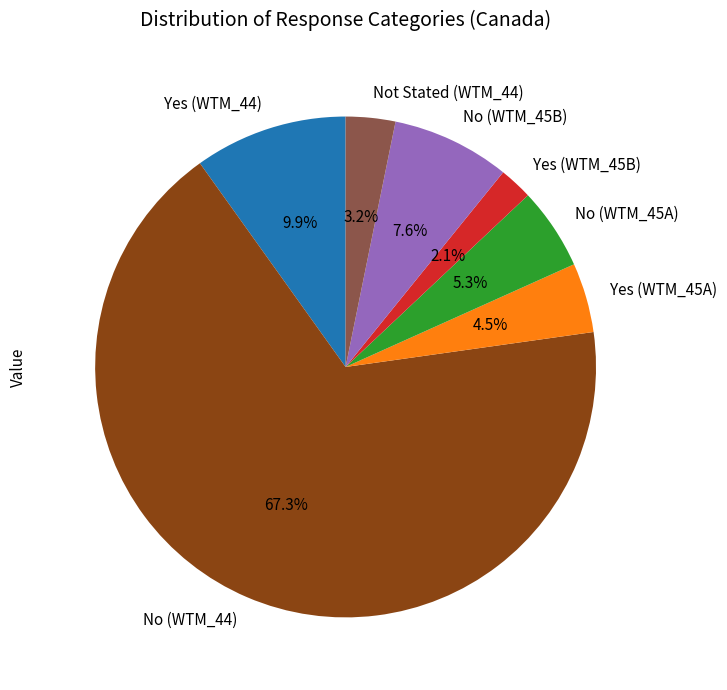

True or false: No (WTM_45A) accounts for 5% of the total.

True